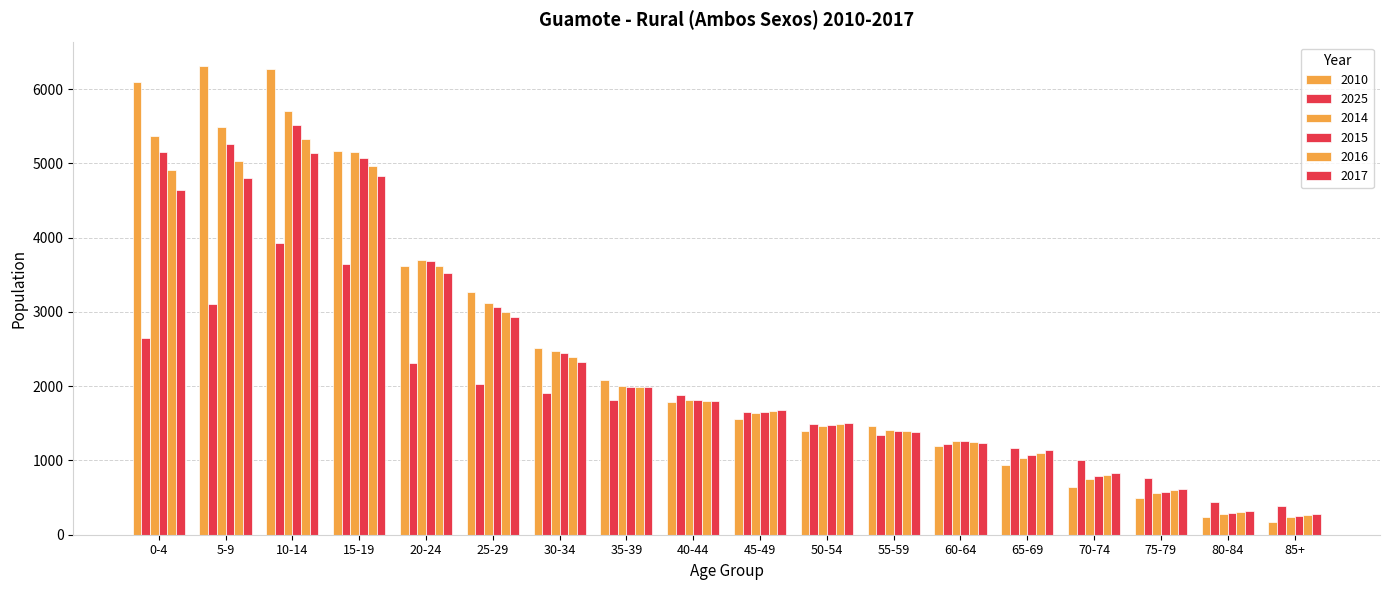

How many data points in 2016 are less than 1806?

9